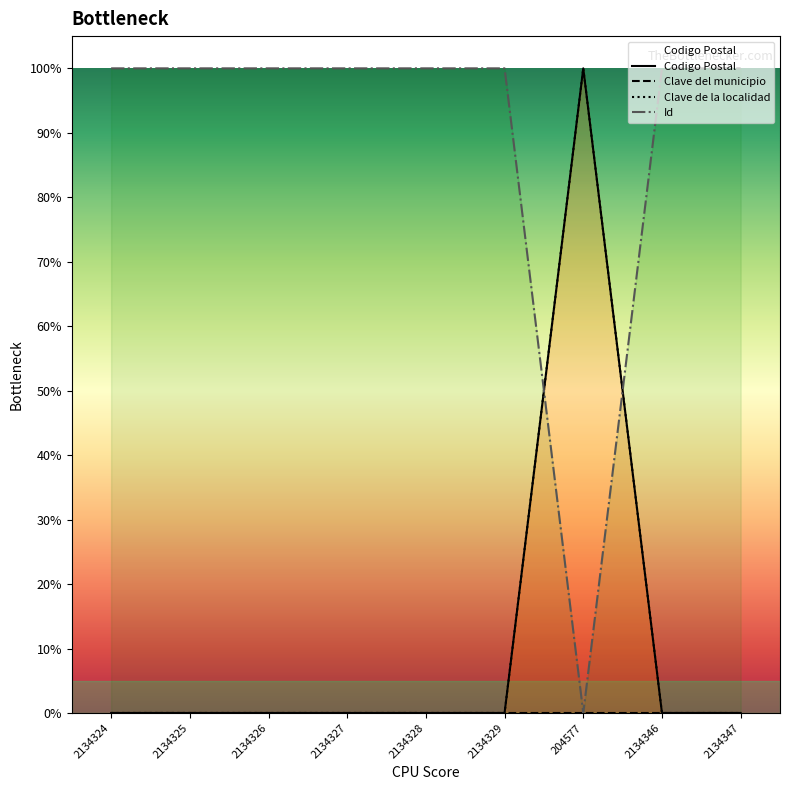

What is the spread (max minus min) of values at 204577?

100.0